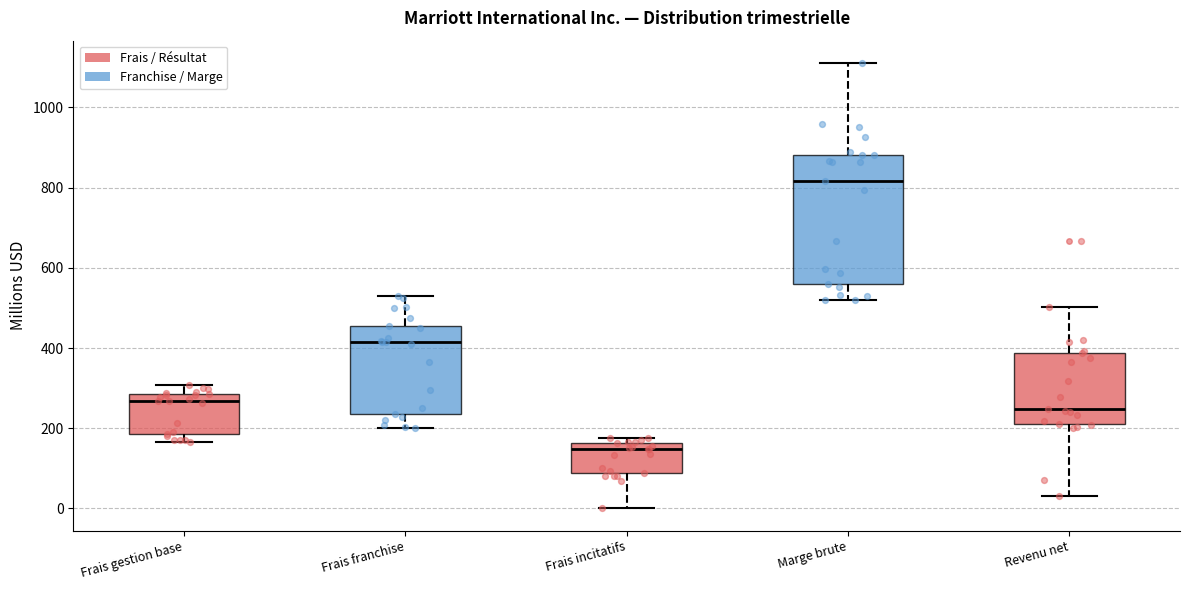

Reading left to right, transcribe this box plot: for each box, give where its median line is, the range the box spans, and where its two whiskers end, as read against the y-axis. The values are not printed on the chart, so give them approximately, as read against the axis.

Frais gestion base: median 260, box 180 to 280, whiskers 160 to 300
Frais franchise: median 420, box 240 to 460, whiskers 200 to 540
Frais incitatifs: median 140, box 80 to 160, whiskers 0 to 180
Marge brute: median 820, box 560 to 880, whiskers 520 to 1120
Revenu net: median 240, box 220 to 380, whiskers 40 to 500